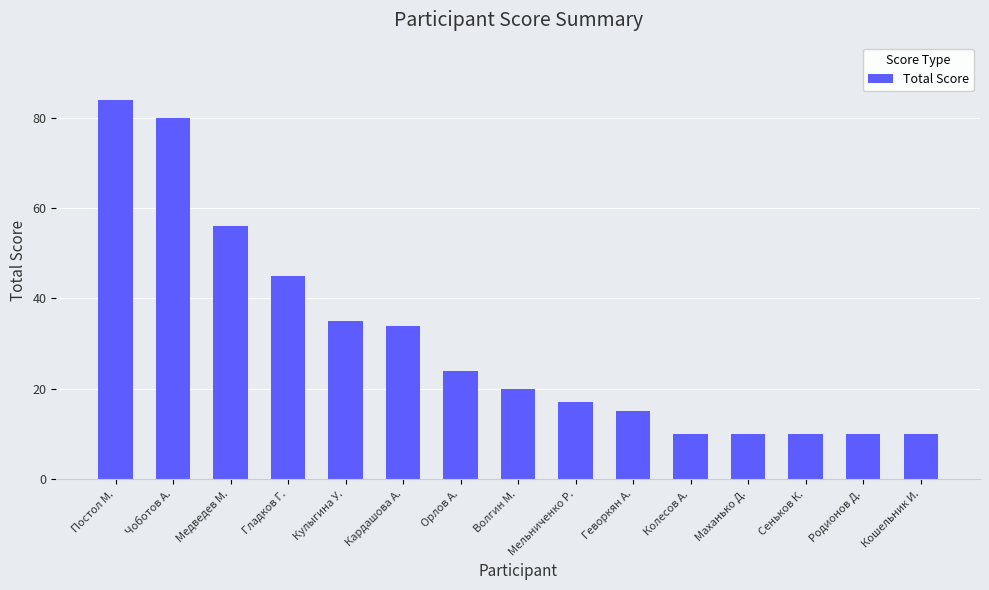

What is the maximum value shown in the chart?

84